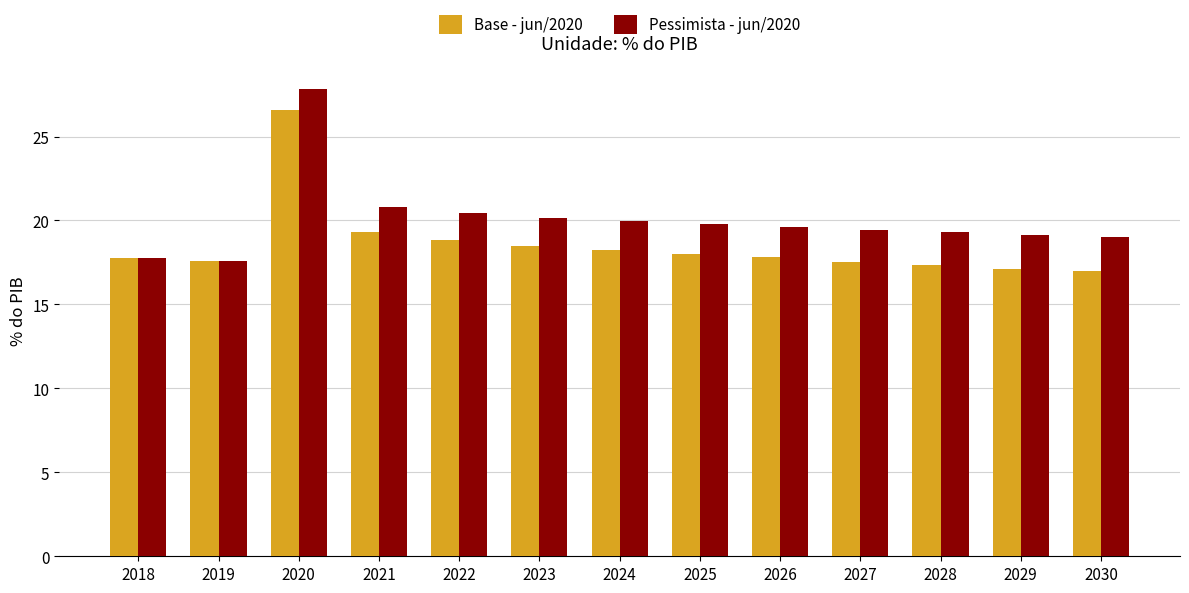

What is the total value across all series at 2028?

36.6